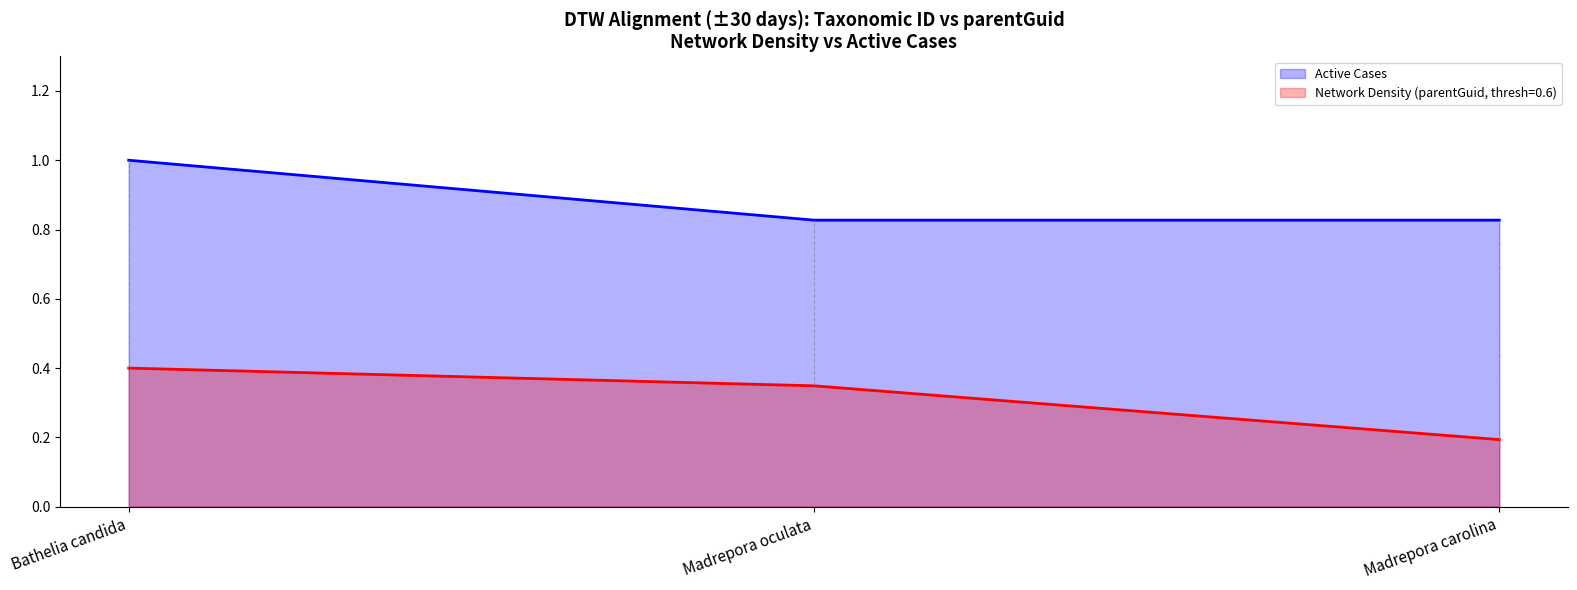

True or false: Network Density has a value of 0.2 at Madrepora carolina.

True